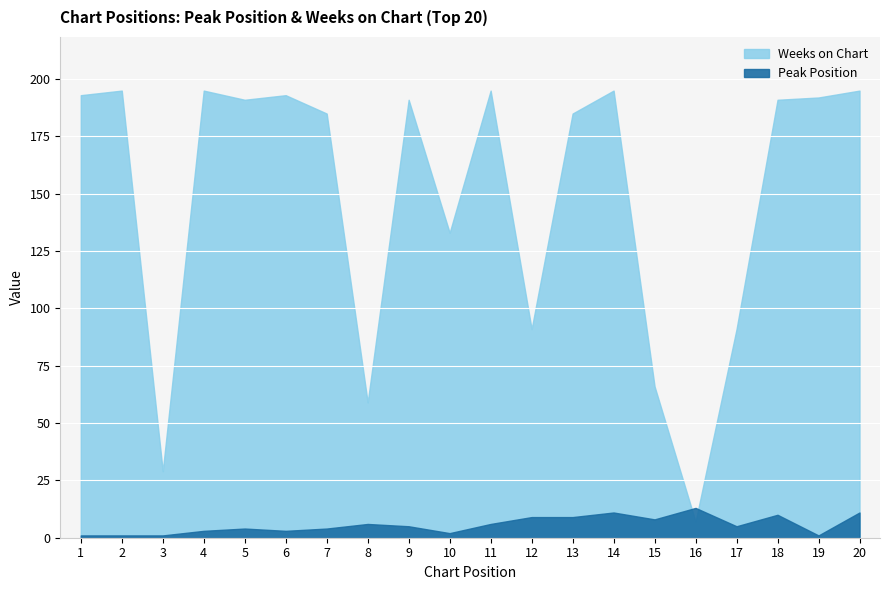

Which label corresponds to the smallest value in the chart?

1